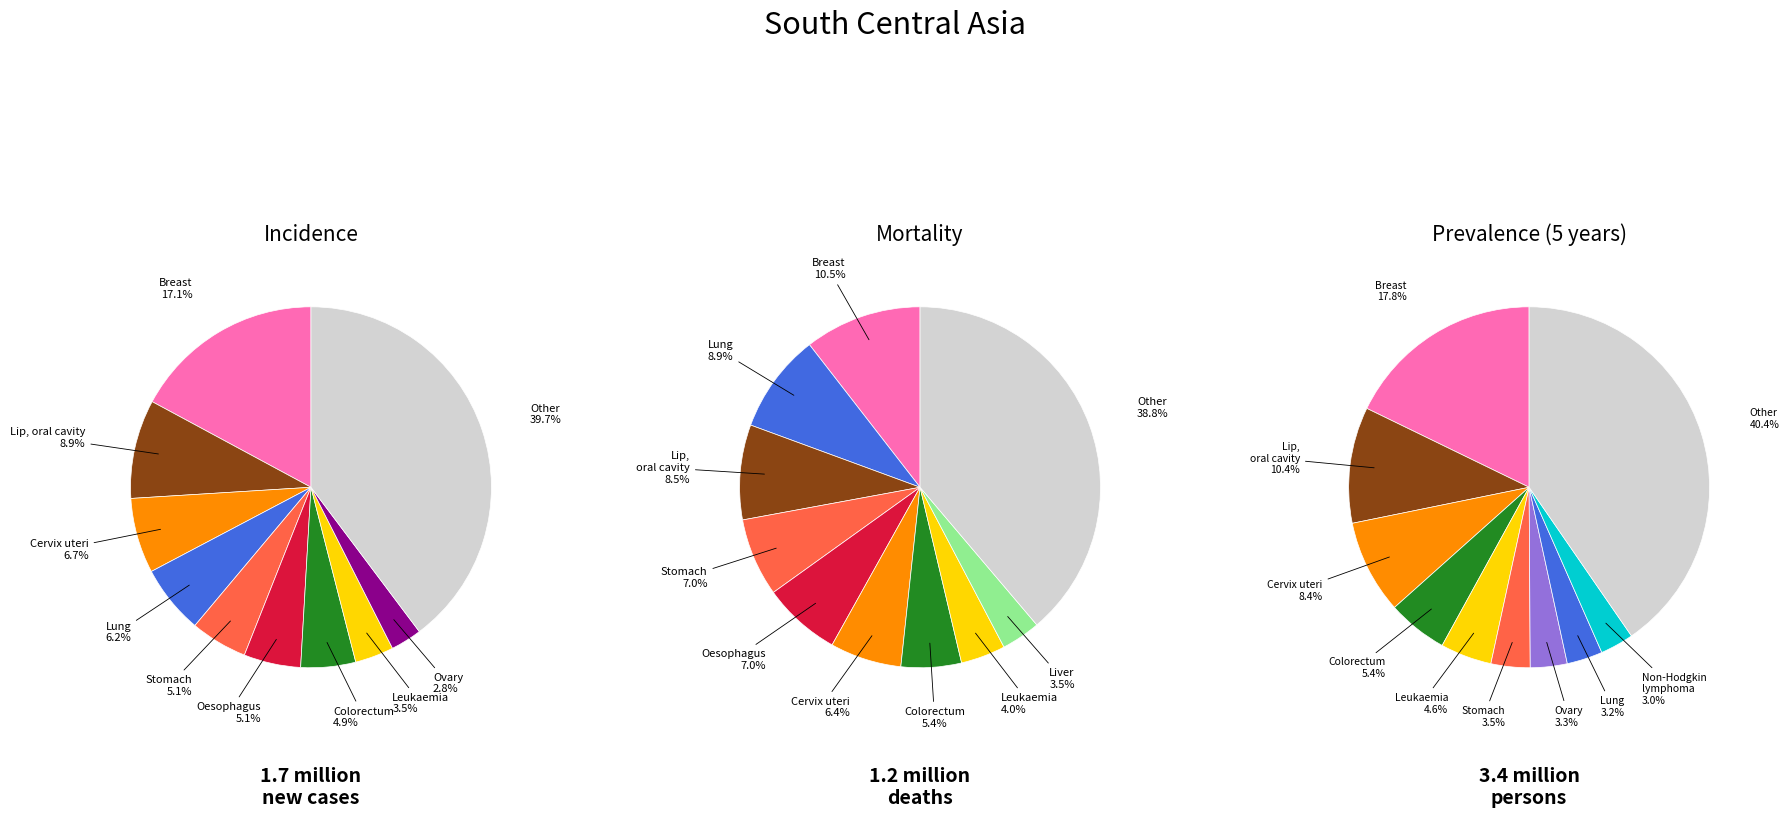

To the nearest percent, what is the difference between the 7 and 2 slice percentages?

5%